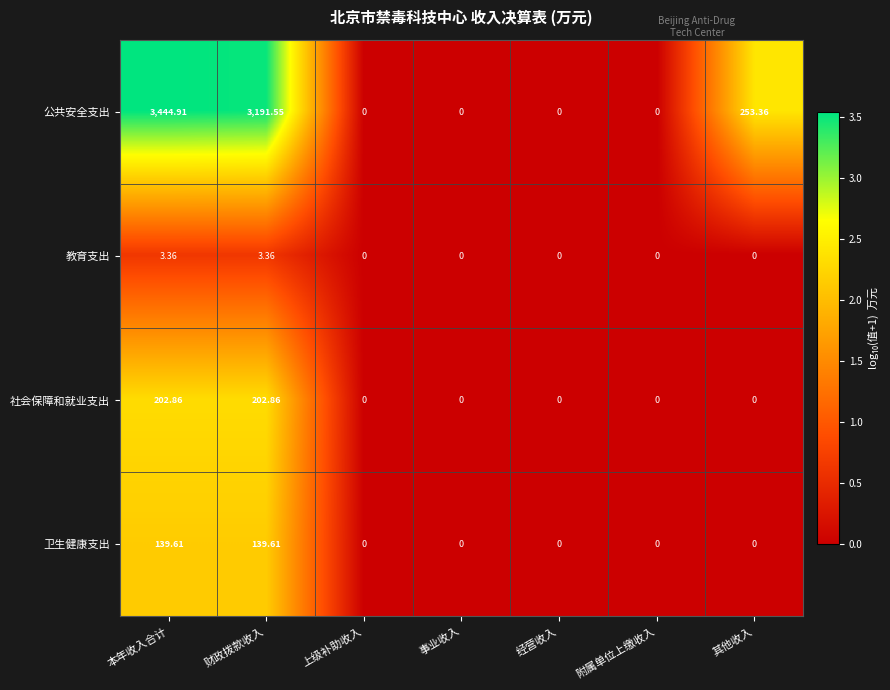

Rank the series by their maximum value, from lowest to highest.

教育支出, 卫生健康支出, 社会保障和就业支出, 公共安全支出